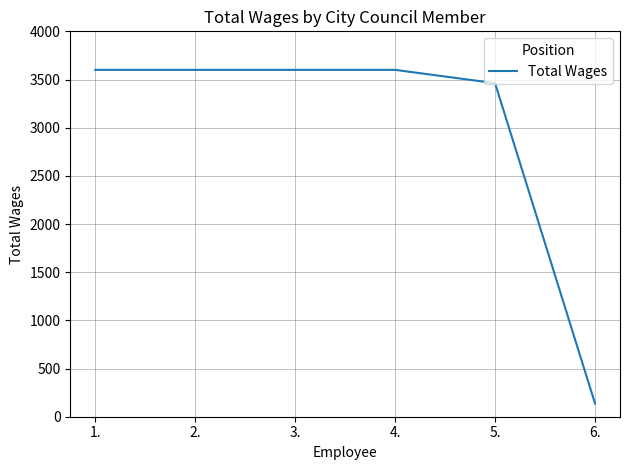

What is the maximum value shown in the chart?

3600